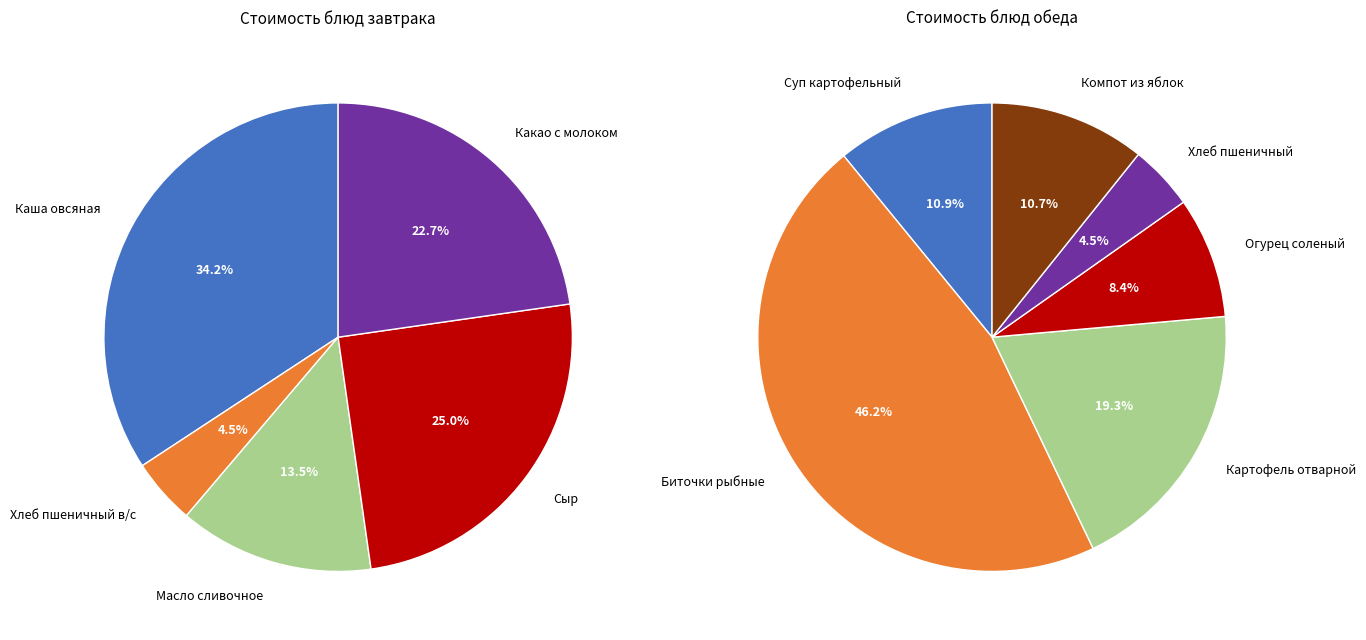

Which slice is the smallest?

Хлеб пшеничный в/с